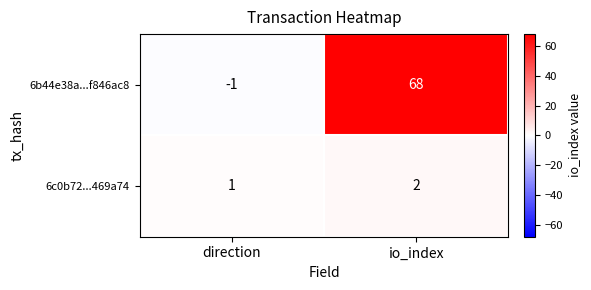

Which category has the highest value across all series?

io_index